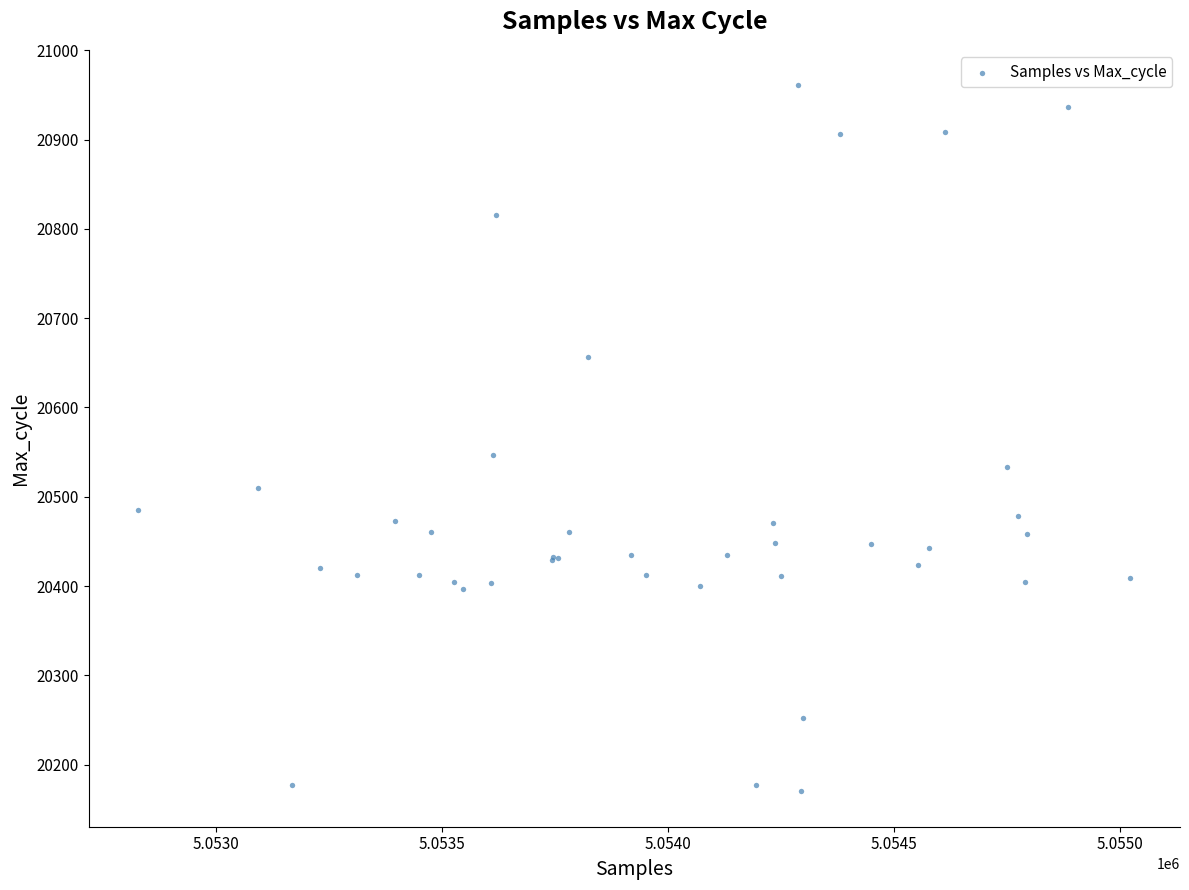

What Y value in the scatter plot is closest to 20565?

20547